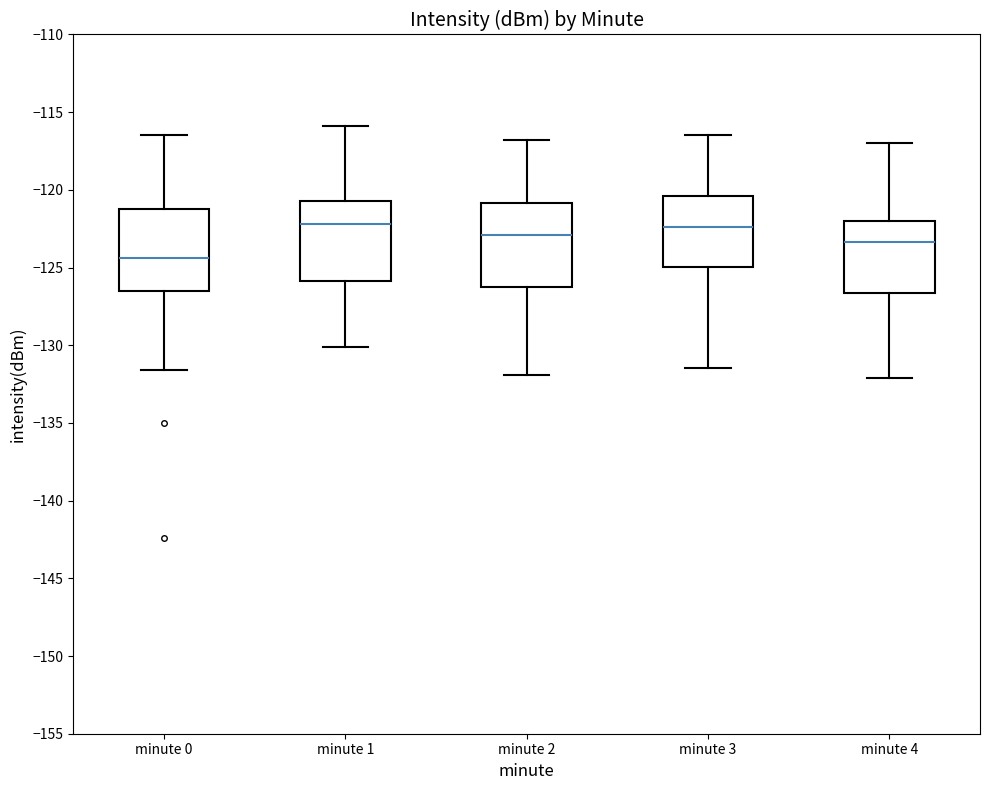

Reading left to right, transcribe this box plot: for each box, give where its median line is, the range the box spans, and where its two whiskers end, as read against the y-axis. The values are not printed on the chart, so give them approximately, as read against the axis.

minute 0: median -124.5, box -126.5 to -121.0, whiskers -131.5 to -116.5
minute 1: median -122.0, box -126.0 to -120.5, whiskers -130.0 to -116.0
minute 2: median -123.0, box -126.0 to -121.0, whiskers -132.0 to -117.0
minute 3: median -122.5, box -125.0 to -120.5, whiskers -131.5 to -116.5
minute 4: median -123.5, box -126.5 to -122.0, whiskers -132.0 to -117.0